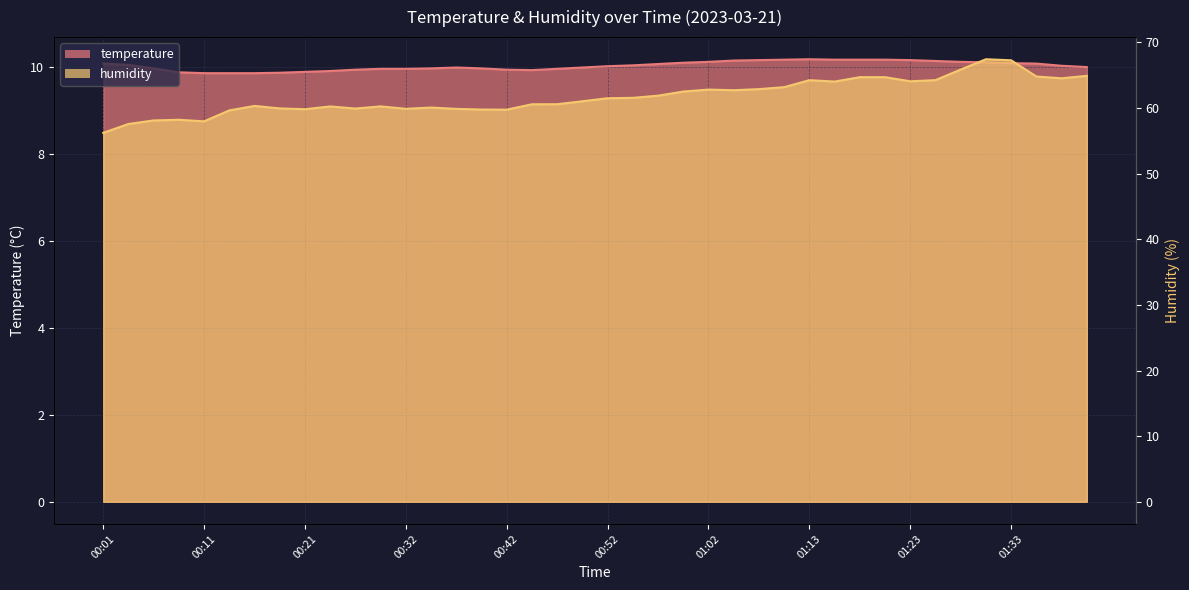

What is the value of the temperature point at the 34th from the left?

10.1